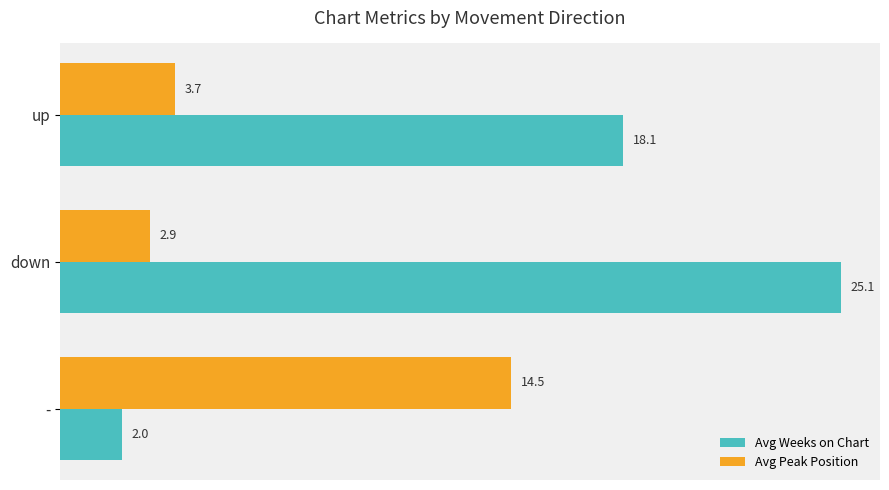

How many values in the Avg Weeks on Chart series are below 18?

1